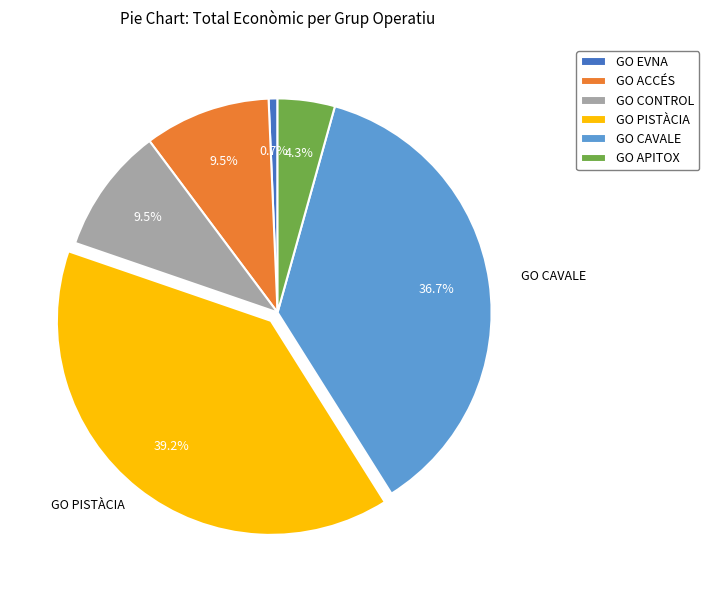

Does any single category account for the majority?

No